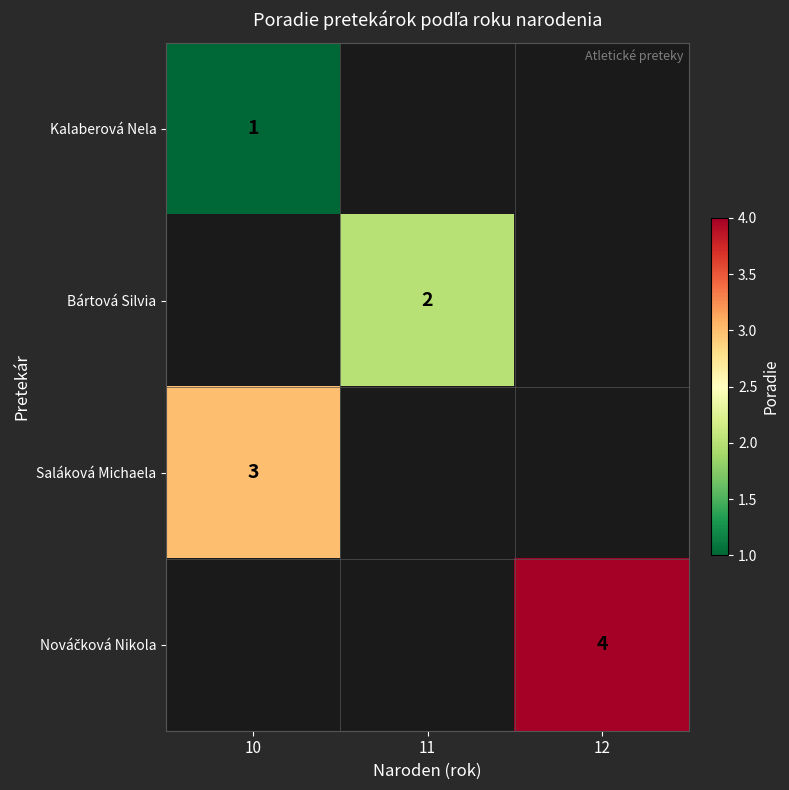

Which category has the highest value across all series?

12